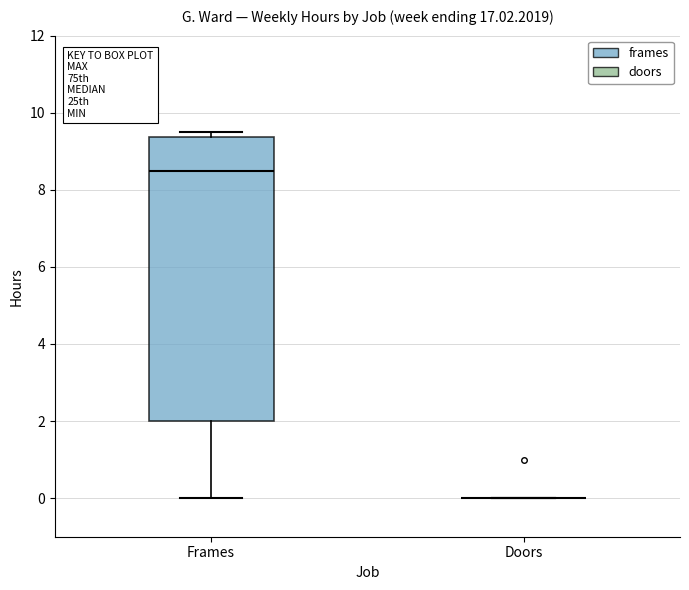

Reading left to right, read every box against the y-axis: the position of its median line, the range the box covers, and the ends of its whiskers. The values are not printed on the chart, so give them approximately, as read against the axis.

Frames: median 8.6, box 2.0 to 9.4, whiskers 0.0 to 9.6
Doors: box collapsed to a line at 0.0, whiskers 0.0 to 0.0